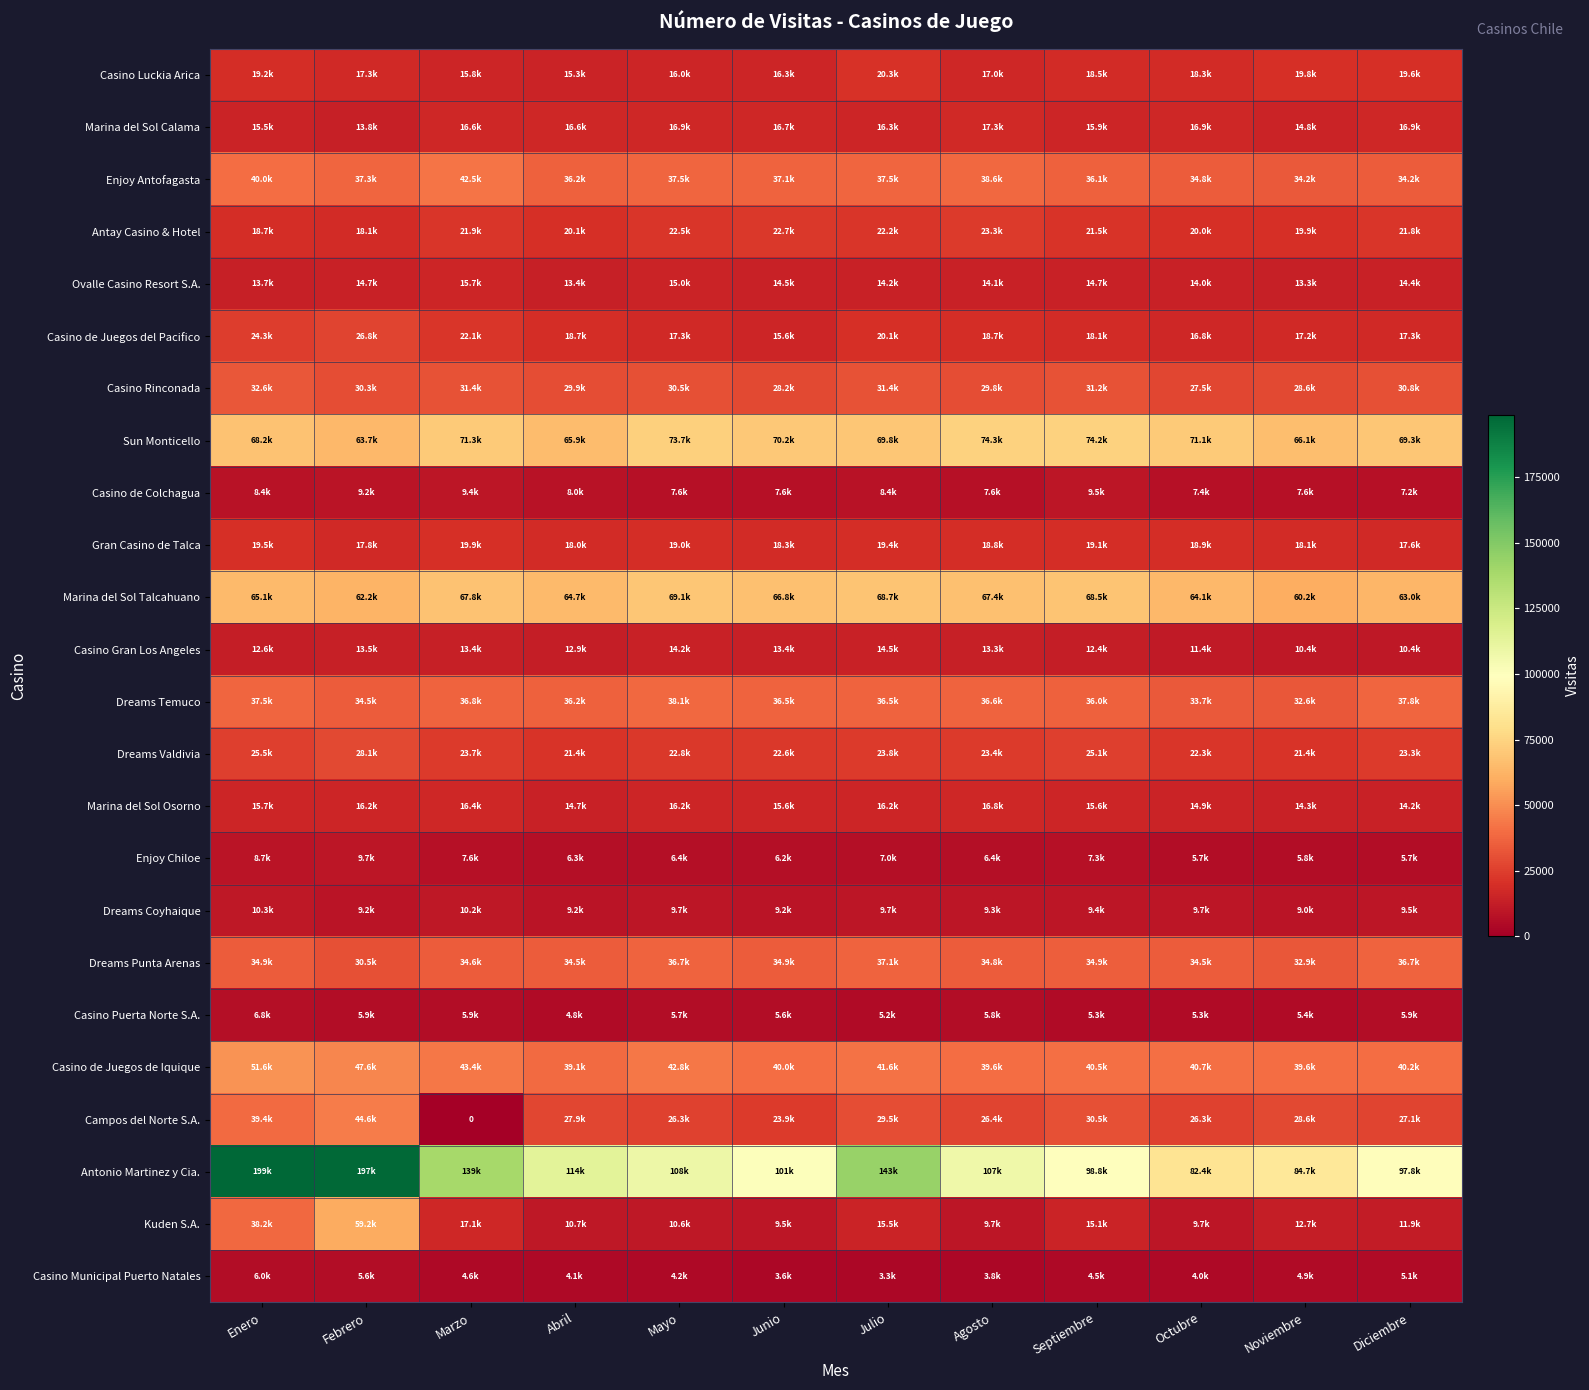

True or false: Casino Puerta Norte S.A. has a value of 8771 at Diciembre.

False